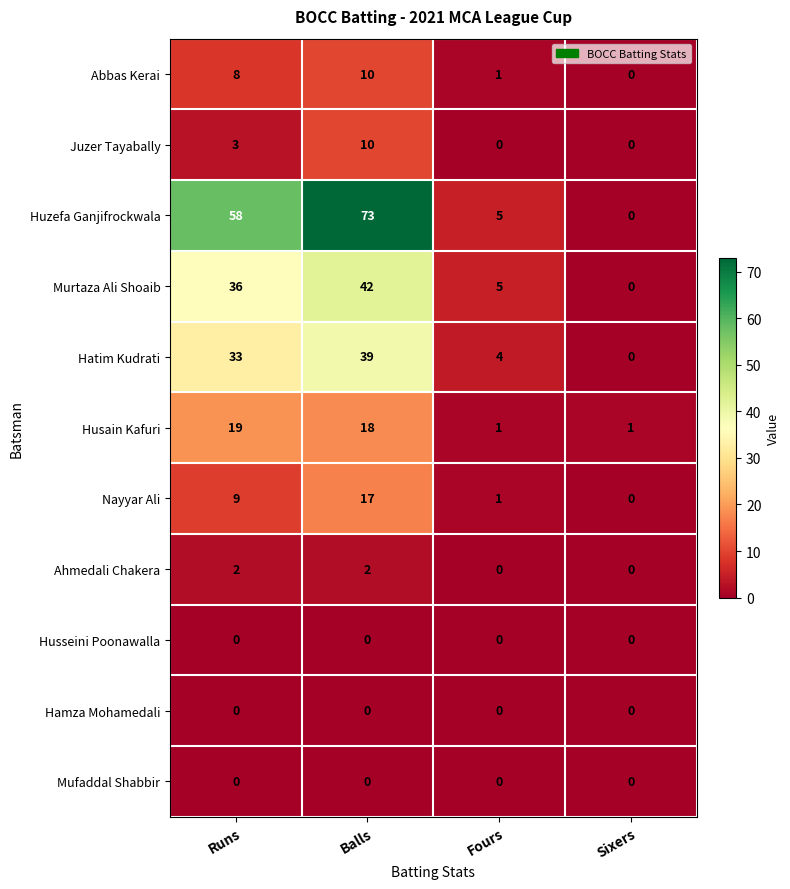

What is the average value of the Huzefa Ganjifrockwala series?

34